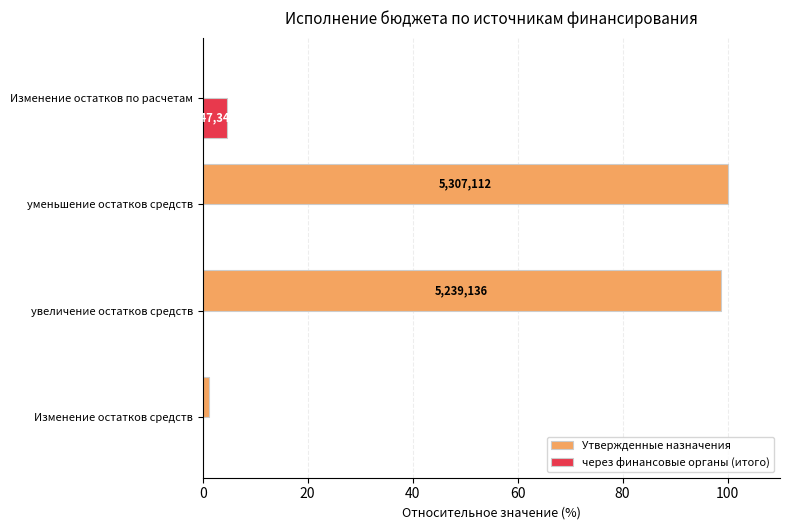

True or false: через финансовые органы (итого) has a value of 4.7 at Изменение остатков по расчетам.

True